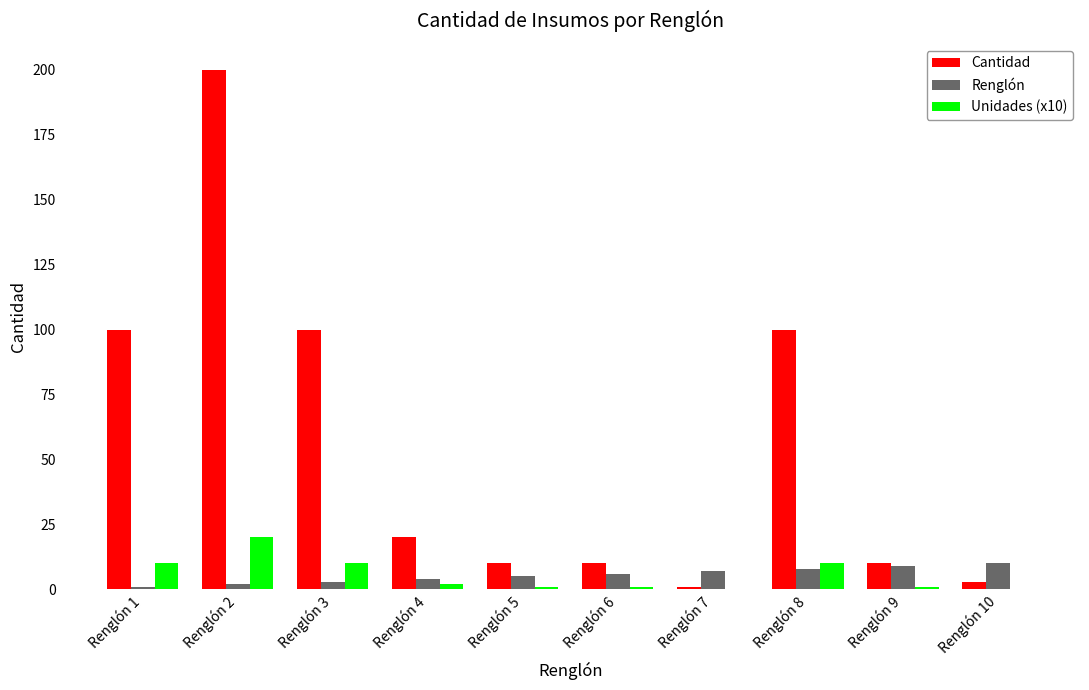

What is the approximate value of Renglón at Renglón 3?

3.0